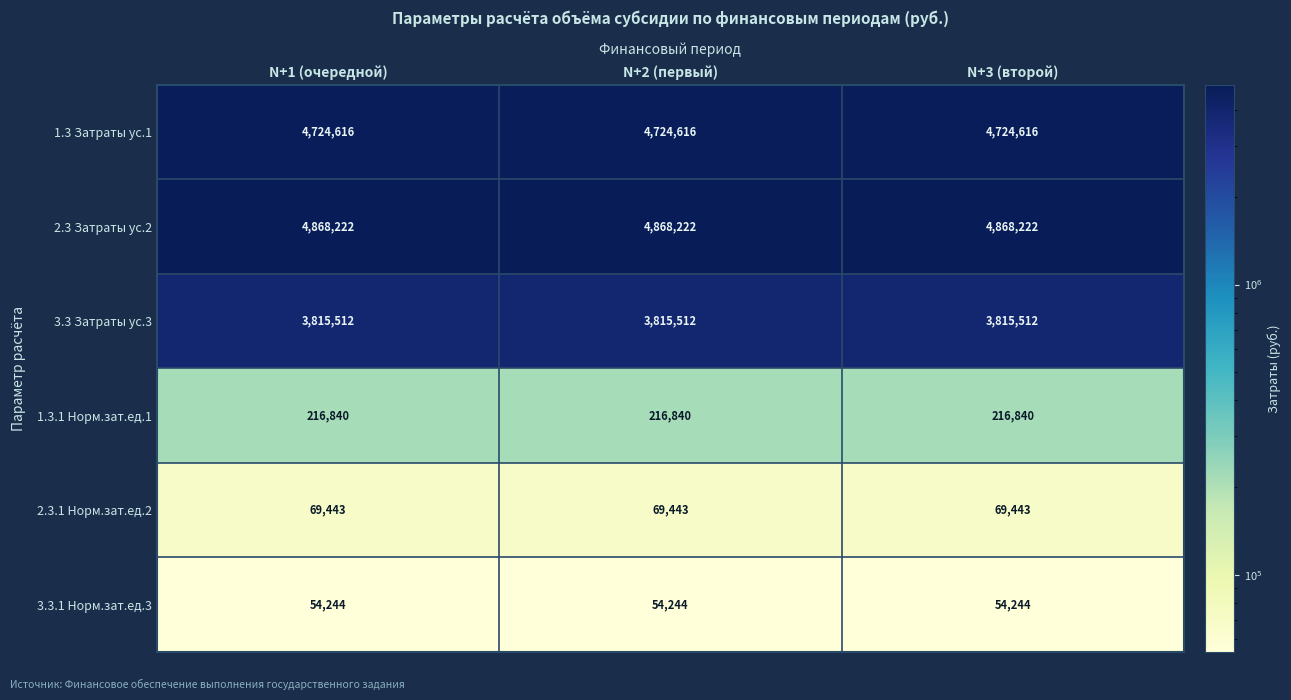

What is the highest value of the 1.3.1 Норм.зат.ед.1 series?

216840